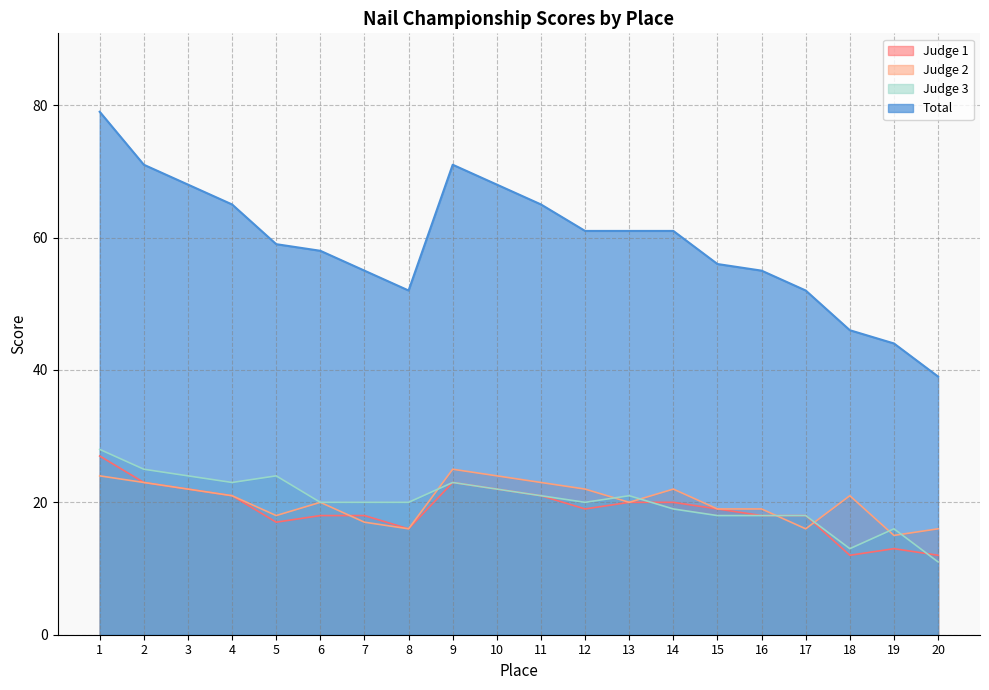

How many interior local peaks does the Judge 2 series have?

4